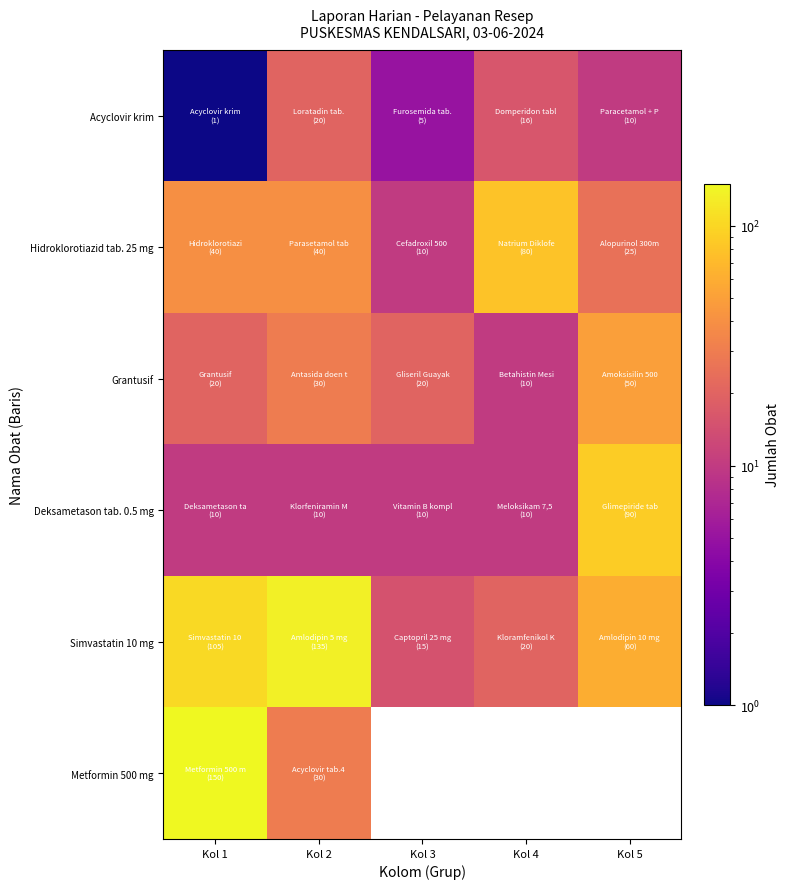

True or false: Acyclovir krim has a value of 6.7 at Kol 3.

False